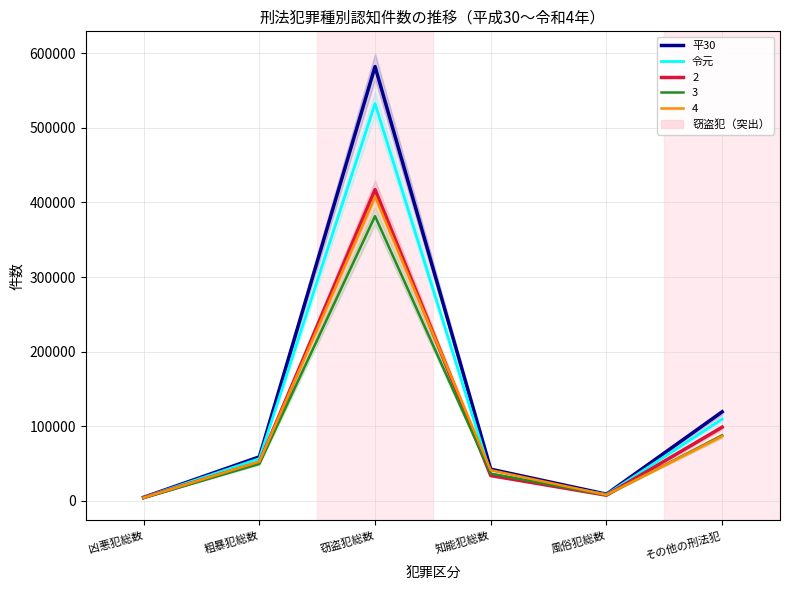

The 平30 series shows 59139 at 粗暴犯総数. True or false?

True